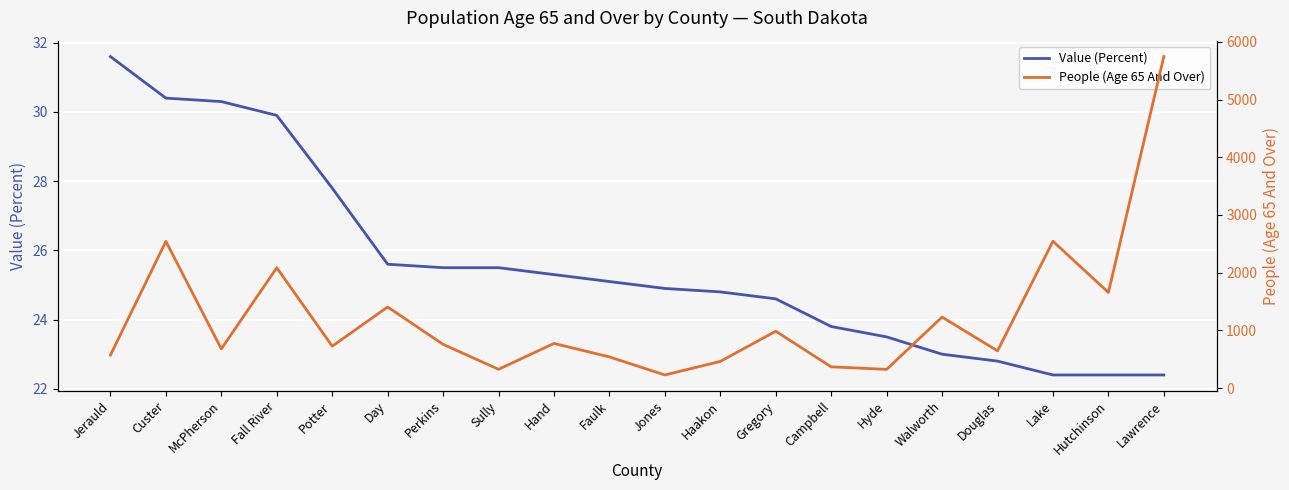

True or false: People (Age 65 And Over) and Value (Percent) cross at least once.

False